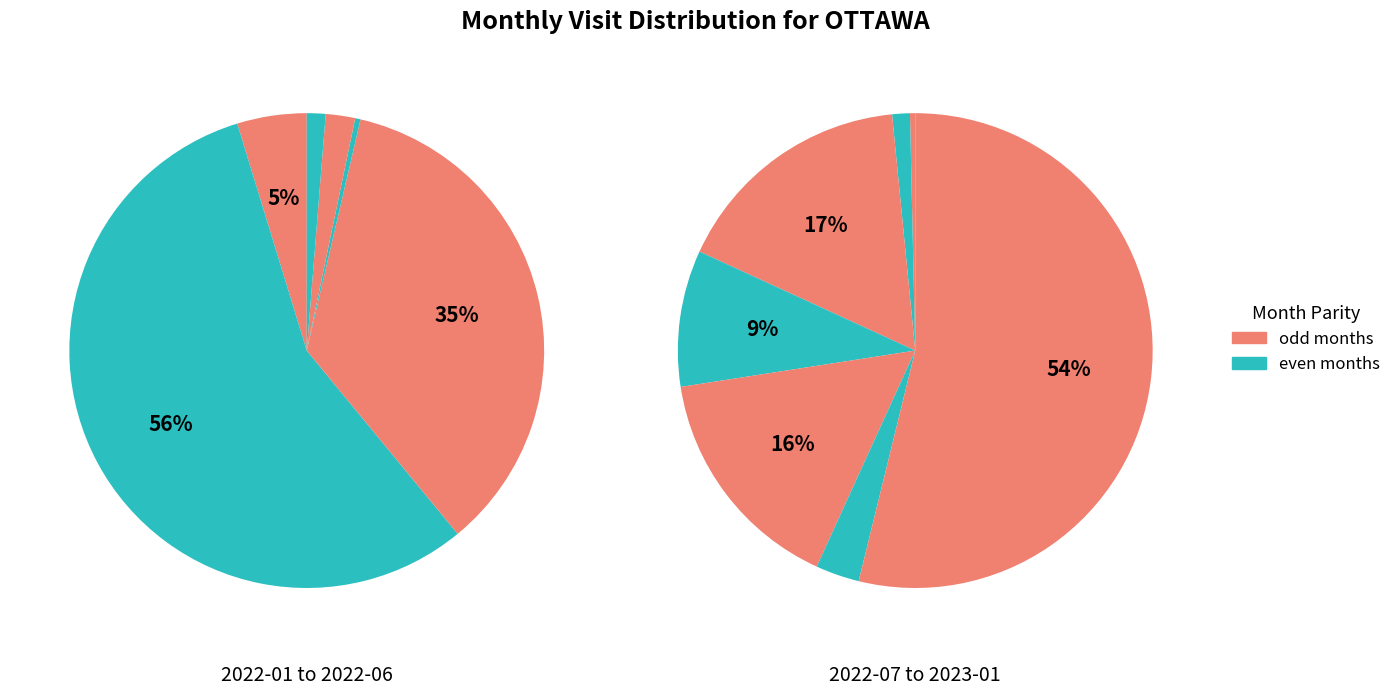

Which slice is the smallest?

2022-04